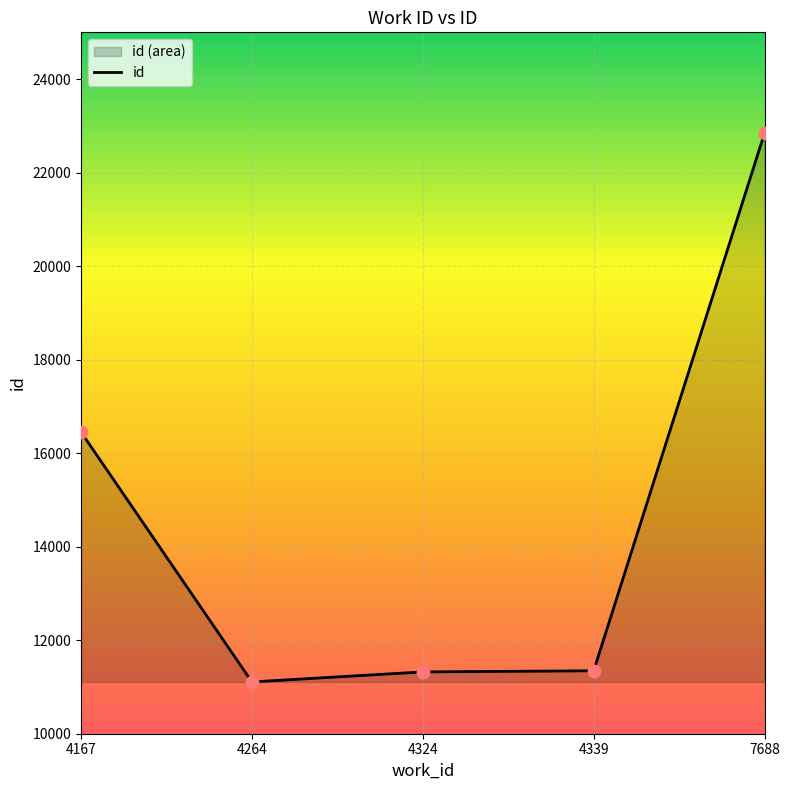

Which has a higher value, 4167 or 4339?

4167